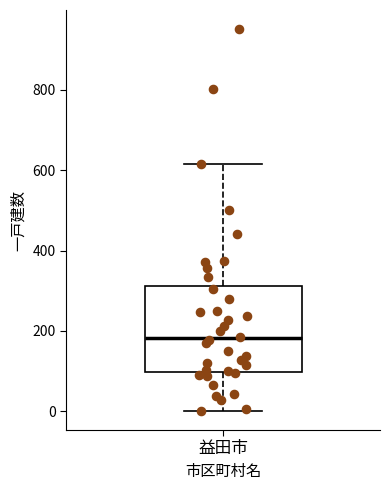

Where is the lower edge of the box for 益田市 on the y-axis? The values are not printed on the chart, so give them approximately, as read against the axis.

100